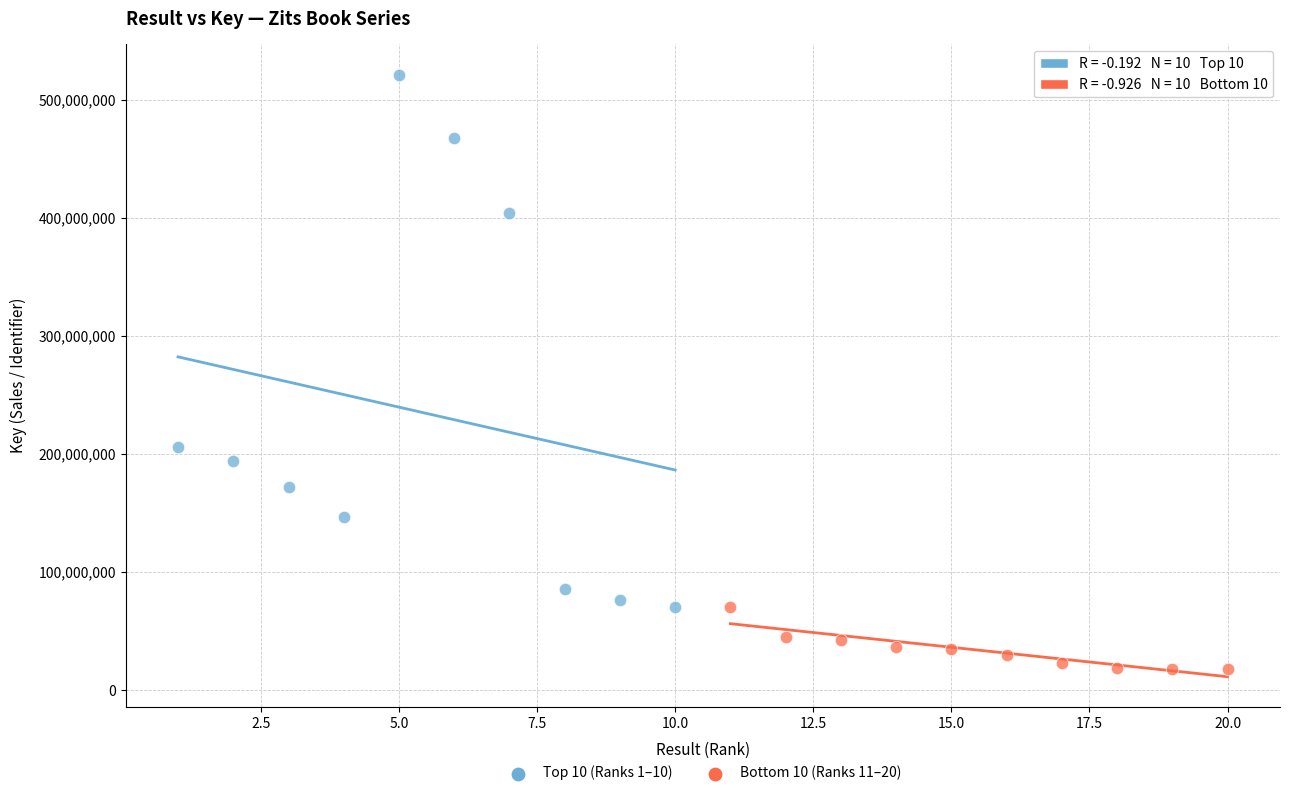

What are all the series names shown in the legend?

Top 10 (Ranks 1–10), Bottom 10 (Ranks 11–20)